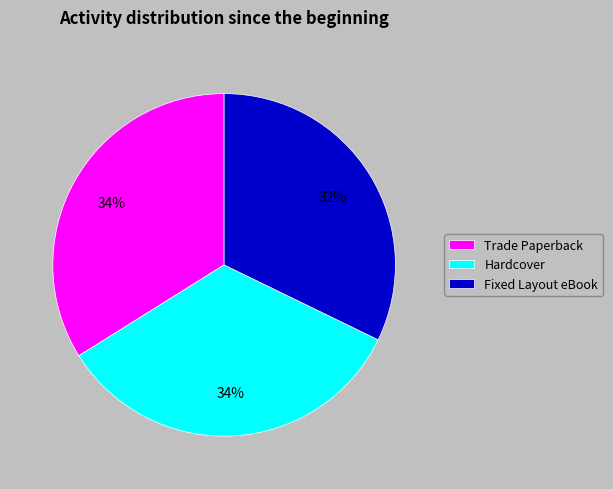

How many slices are in this pie chart?

3